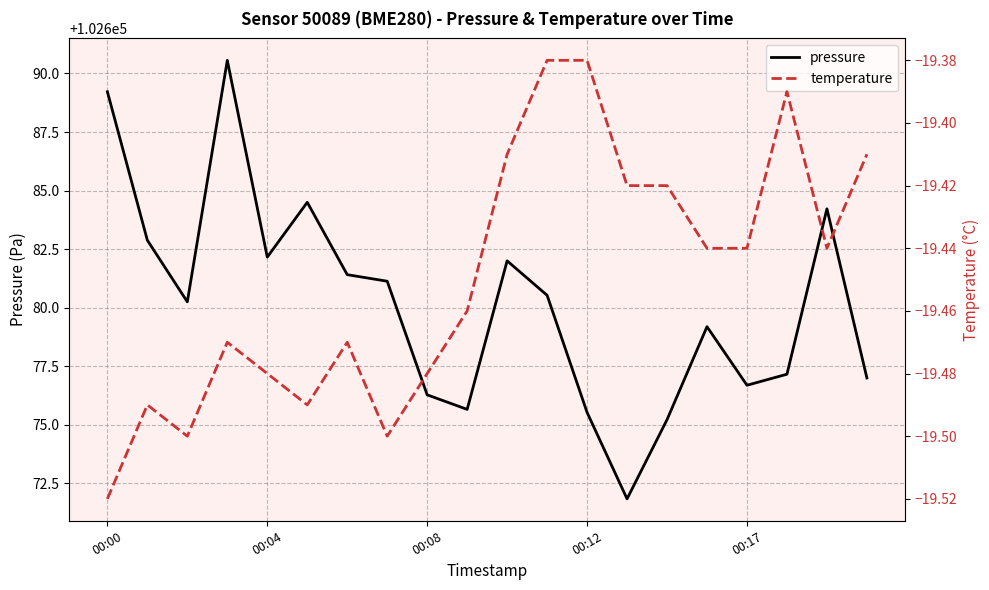

At how many categories does at least one series exceed 73886?

20